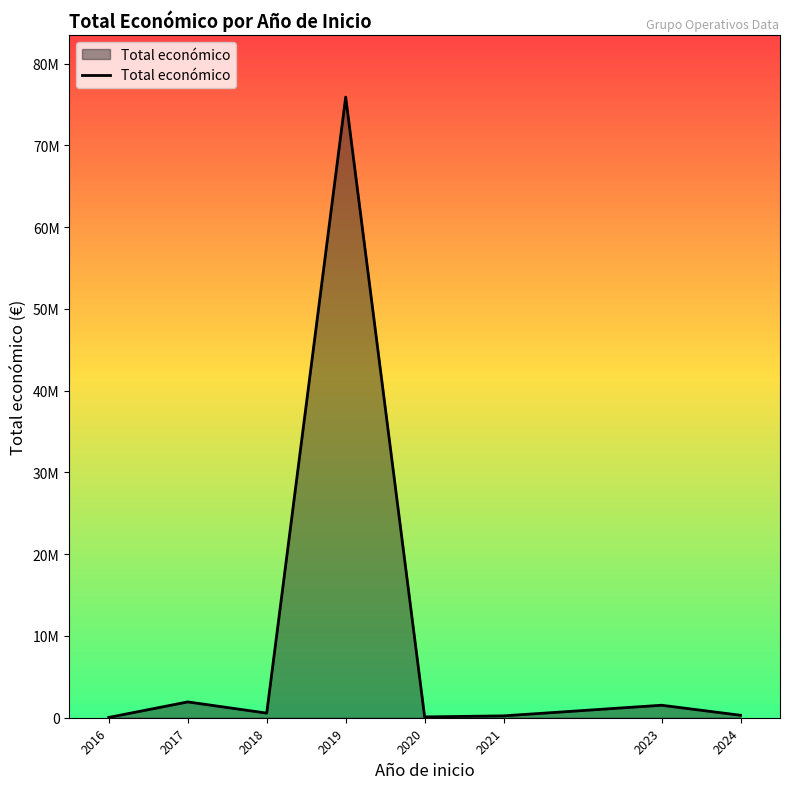

What is the greatest value displayed?

75911476